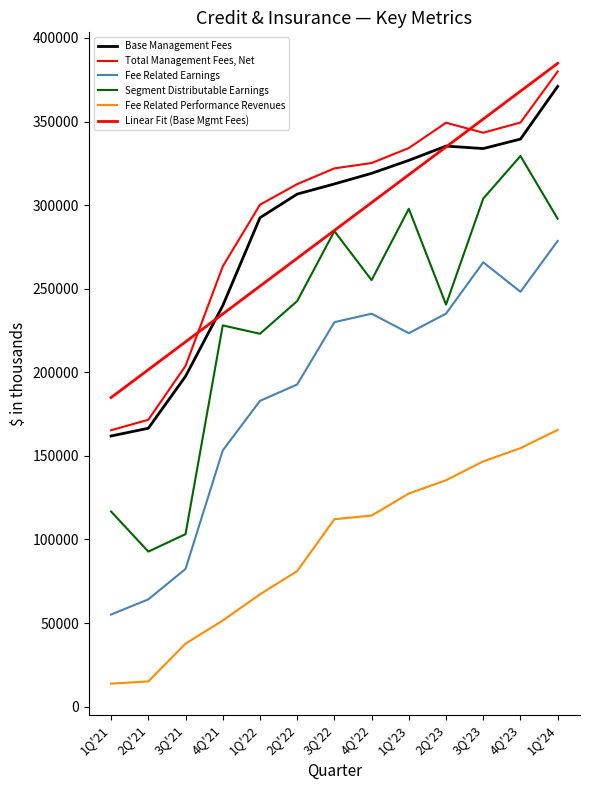

In Segment Distributable Earnings, how many points are lower than both neighbors (excluding endpoints)?

4